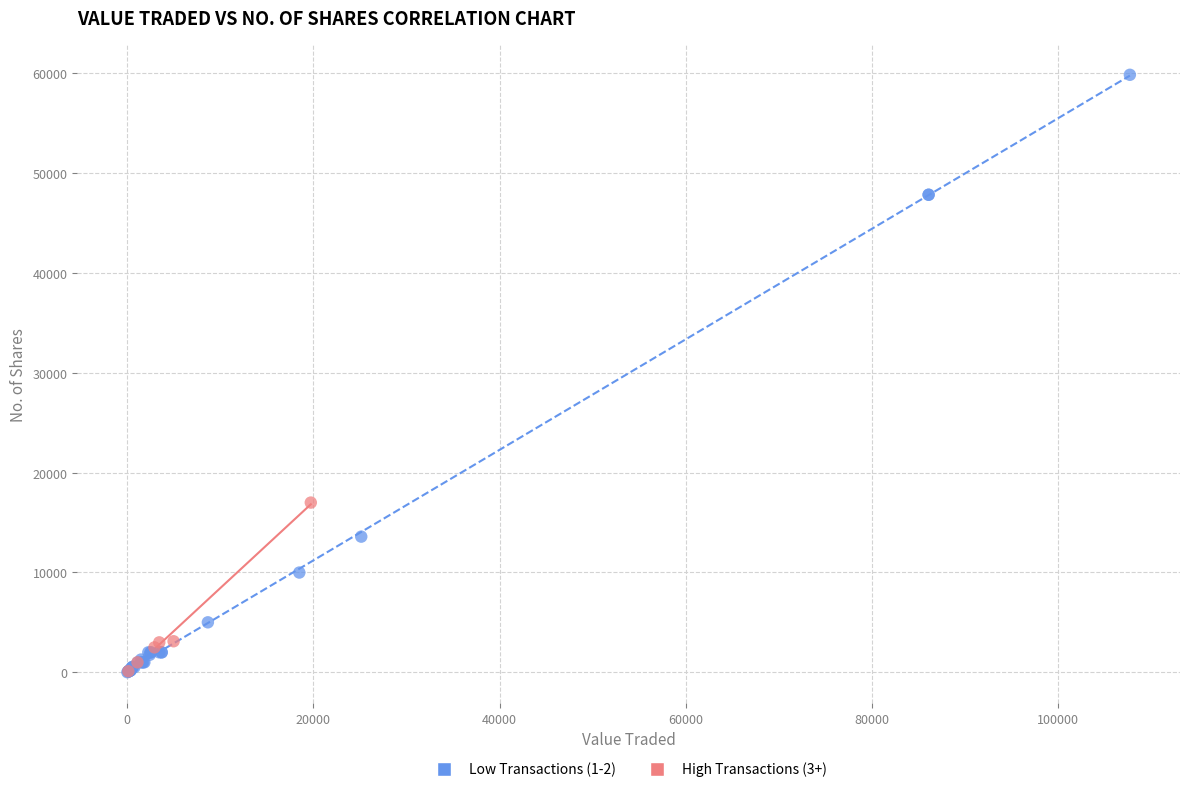

Which series has the widest spread of Y values?

Low Transactions (1-2)